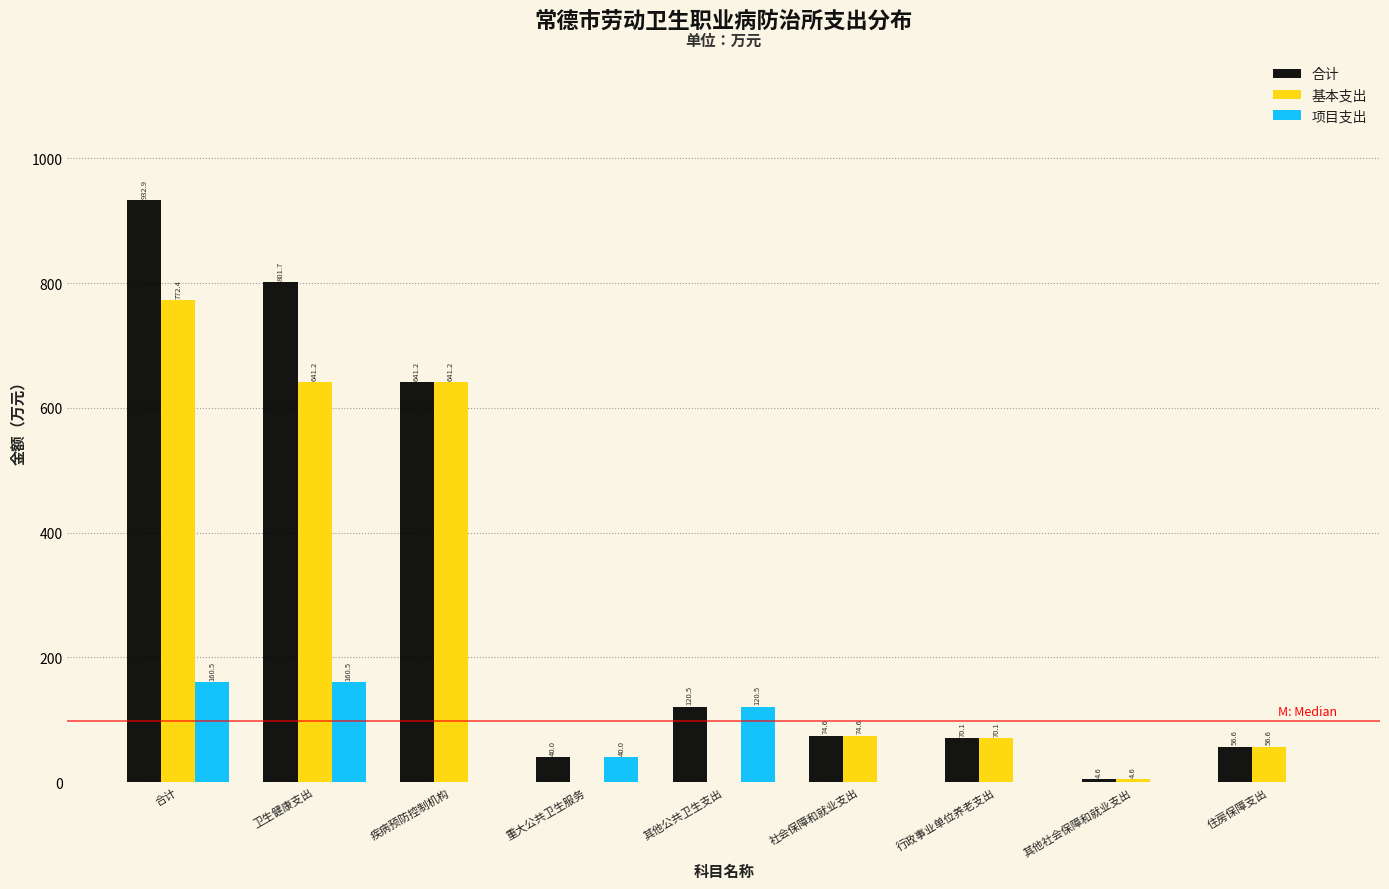

Reading left to right, transcribe all the data shown in this chart.

合计: 合计=932.9	卫生健康支出=801.7	疾病预防控制机构=641.2	重大公共卫生服务=40.0	其他公共卫生支出=120.5	社会保障和就业支出=74.6	行政事业单位养老支出=70.1	其他社会保障和就业支出=4.6	住房保障支出=56.6
基本支出: 合计=772.4	卫生健康支出=641.2	疾病预防控制机构=641.2	重大公共卫生服务=0.0	其他公共卫生支出=0.0	社会保障和就业支出=74.6	行政事业单位养老支出=70.1	其他社会保障和就业支出=4.6	住房保障支出=56.6
项目支出: 合计=160.5	卫生健康支出=160.5	疾病预防控制机构=0.0	重大公共卫生服务=40.0	其他公共卫生支出=120.5	社会保障和就业支出=0.0	行政事业单位养老支出=0.0	其他社会保障和就业支出=0.0	住房保障支出=0.0